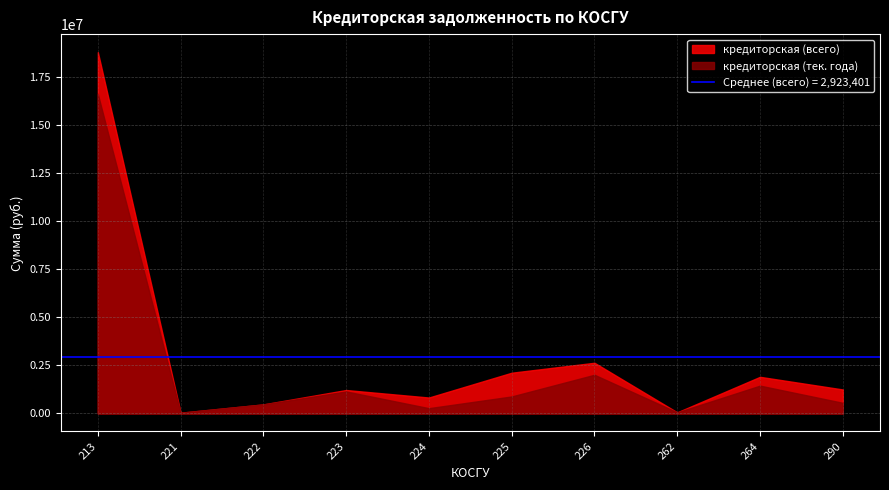

What is the difference between the highest and lowest values at 223?

73370.5